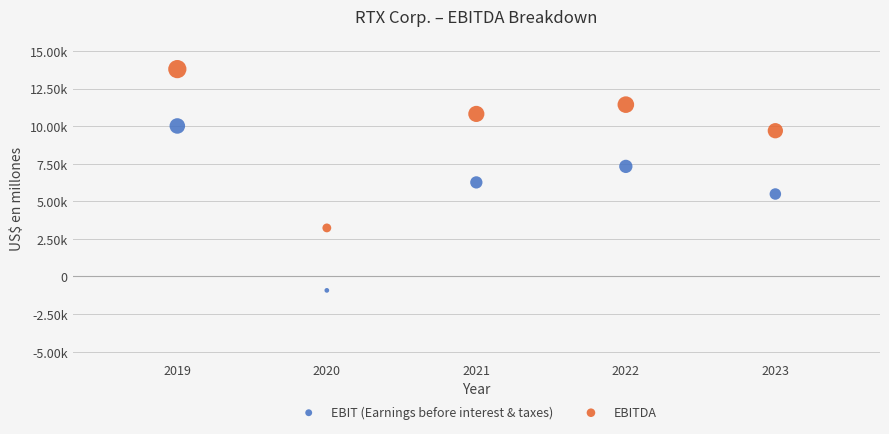

Which series has the largest Y range (max minus min)?

EBIT (Earnings before interest & taxes)